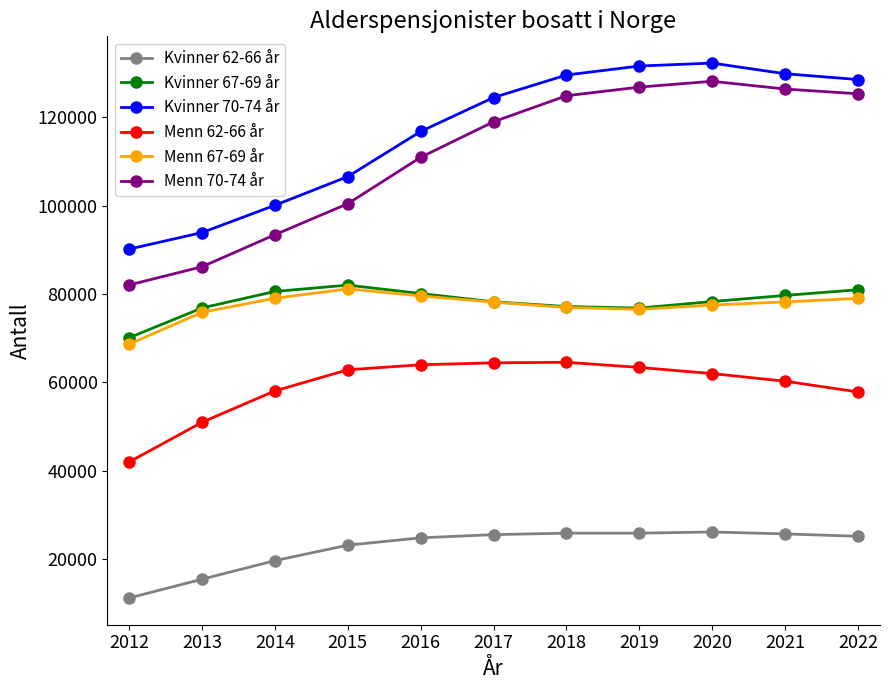

What is the maximum value shown in the chart?

132251